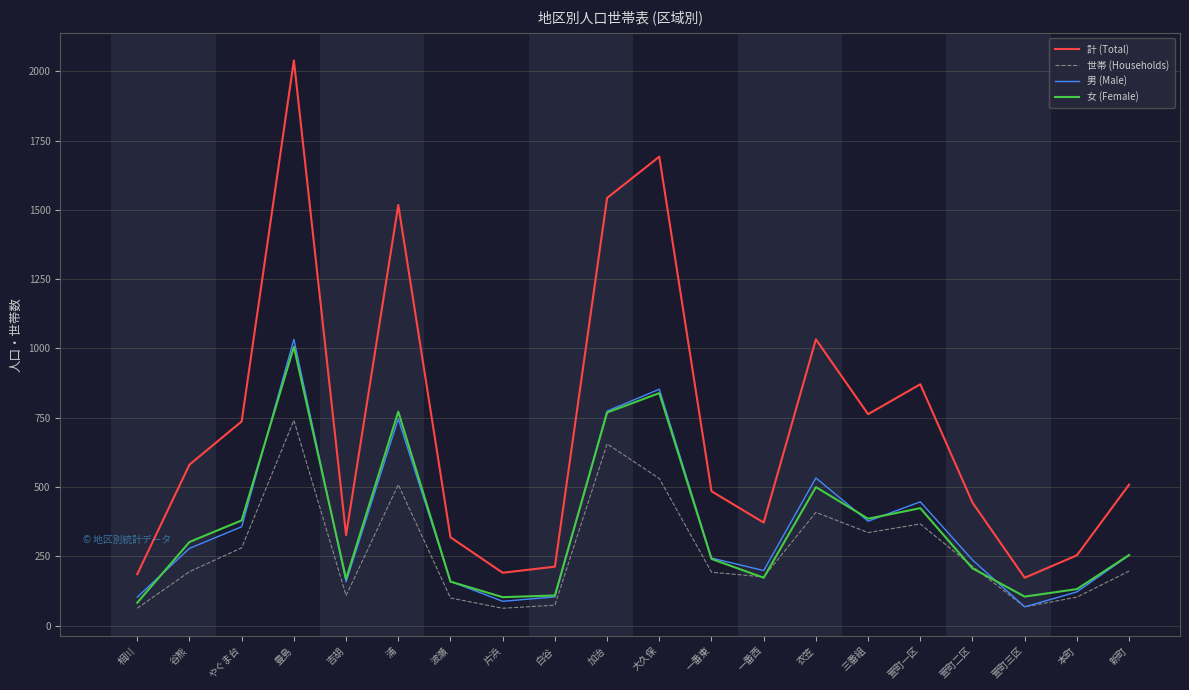

What value does the 男 (Male) series have at 一番東?

244